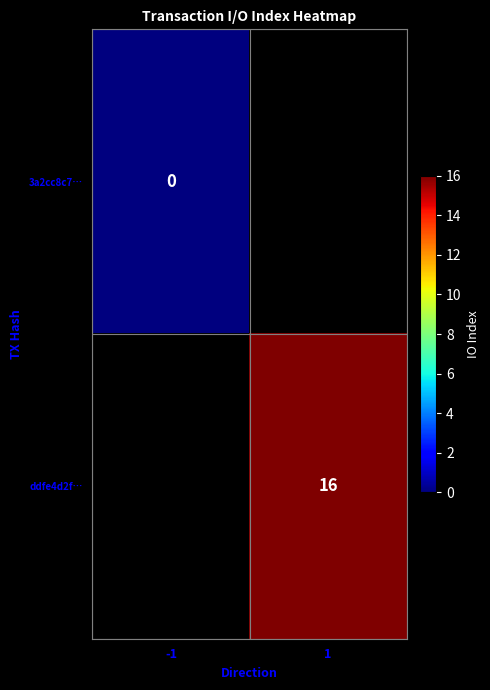

The ddfe4d2f… series shows 27 at 1. True or false?

False